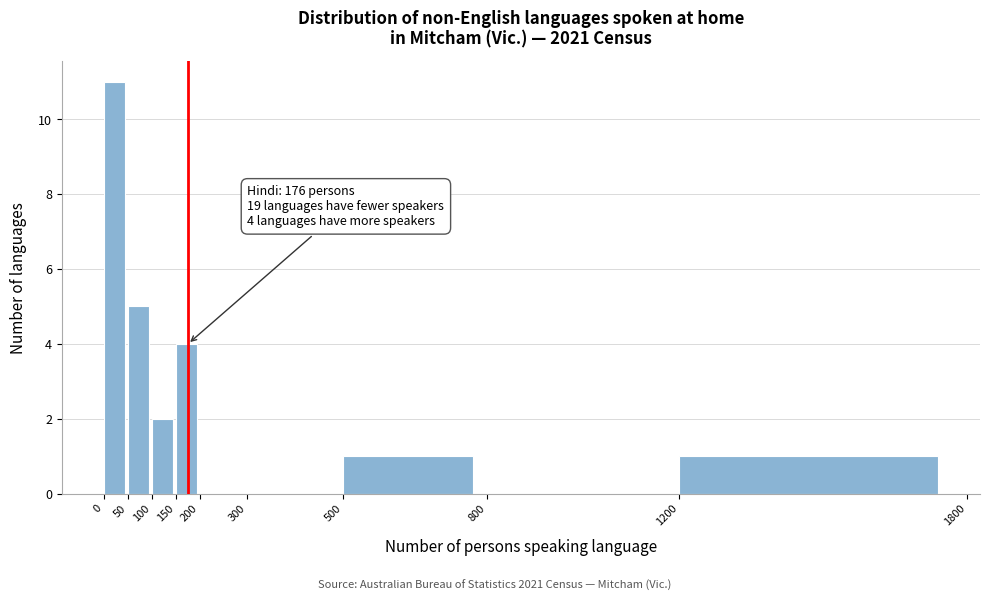

Which range on the x-axis has the tallest bar?

0 to 50